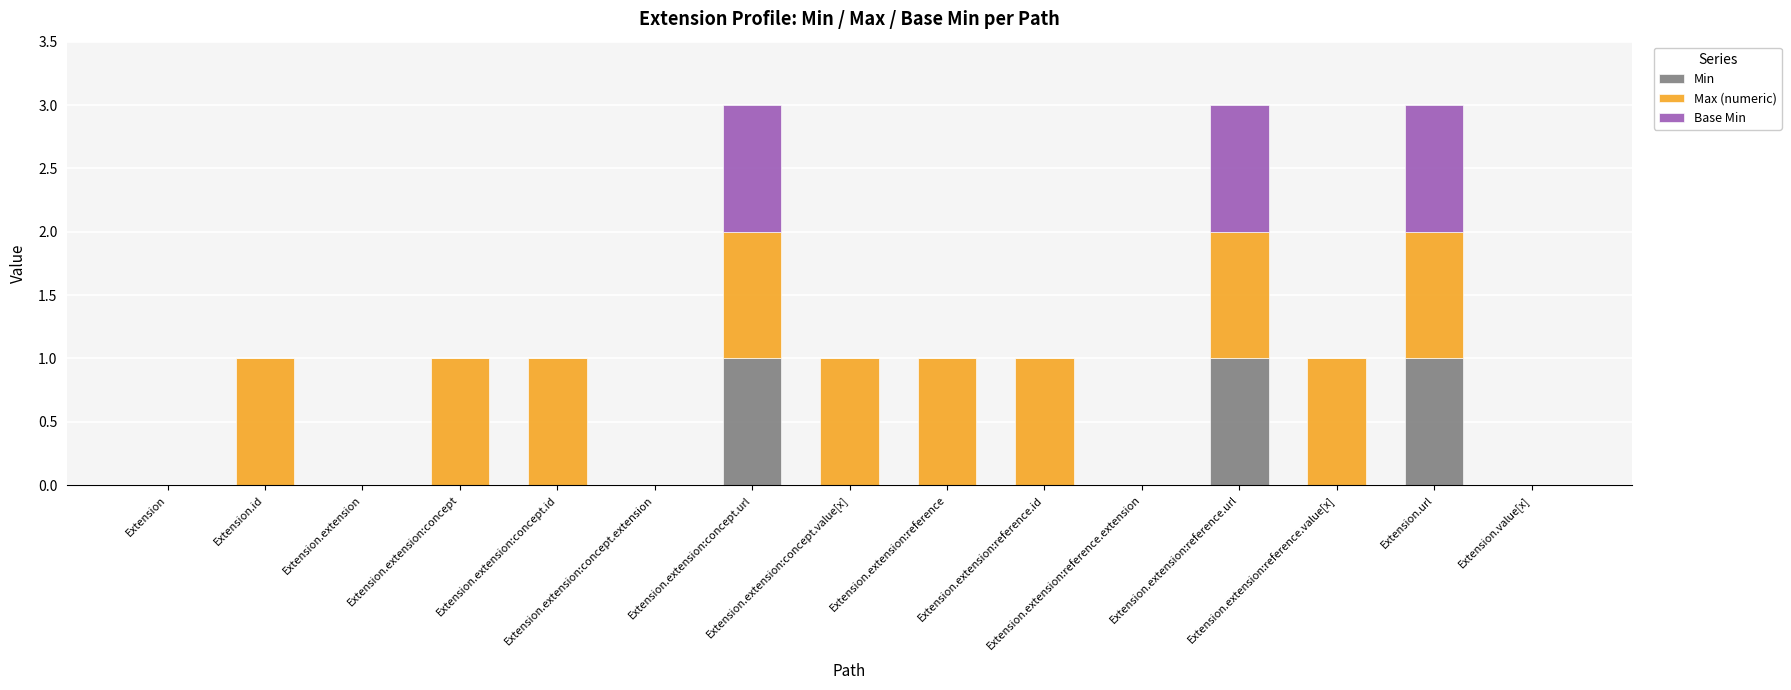

What is the sum of all Min values?

3